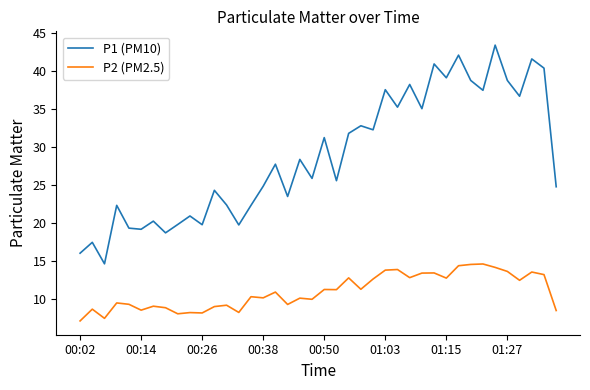

What is the smallest value displayed?

7.1